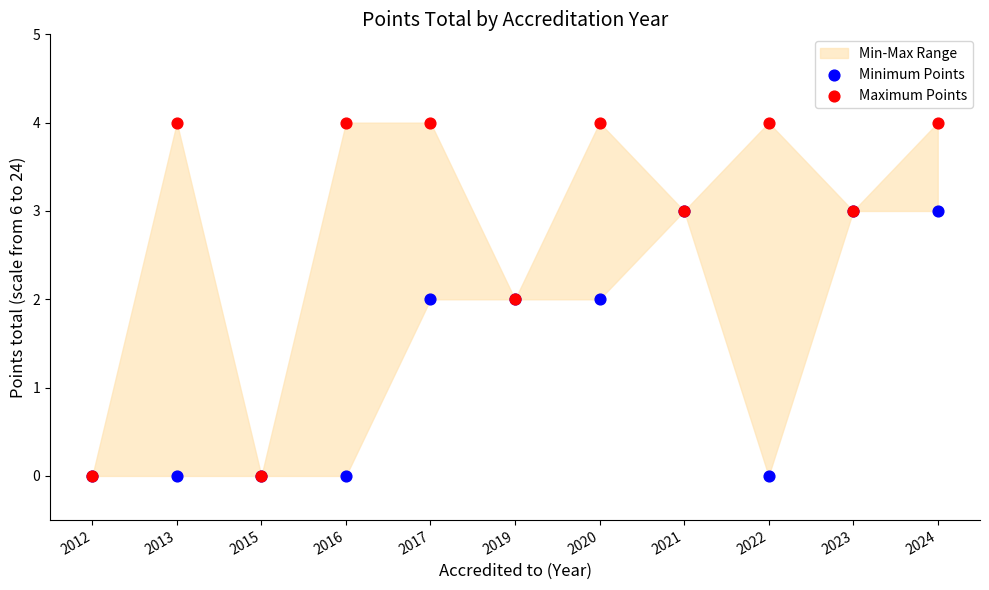

Which series has the largest Y range (max minus min)?

Maximum Points